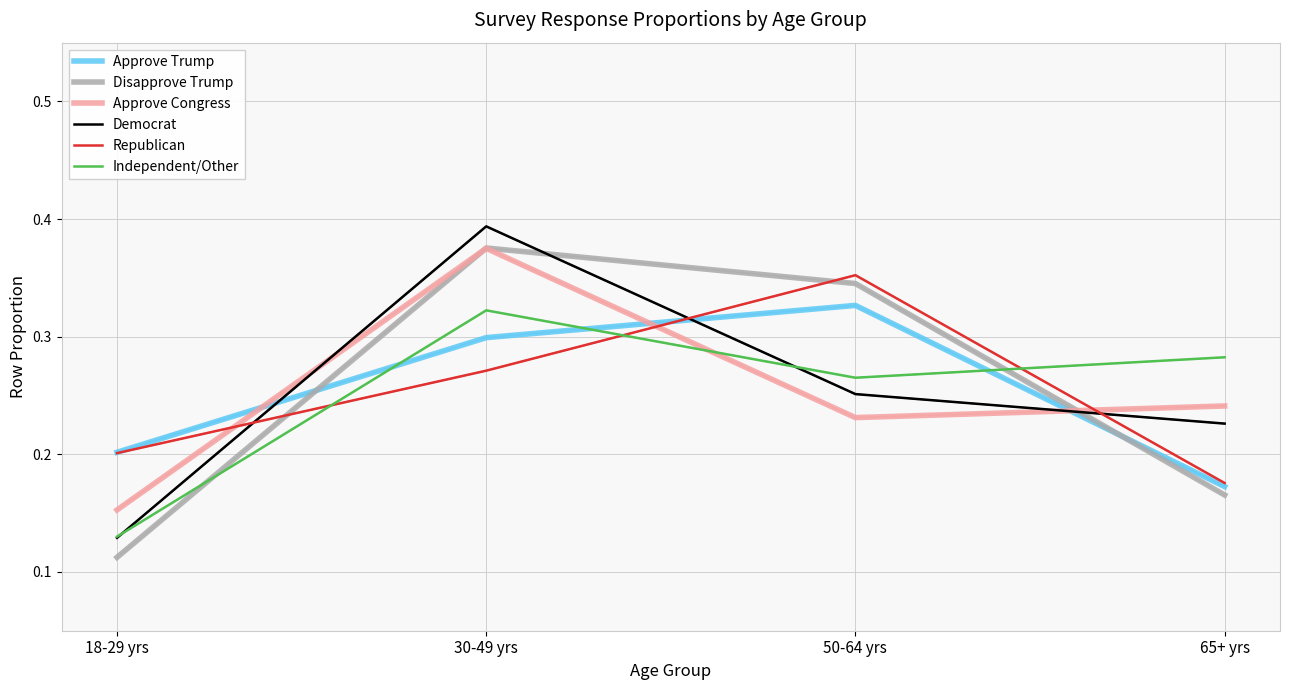

The value of Republican at 18-29 yrs is 0.3. True or false?

False